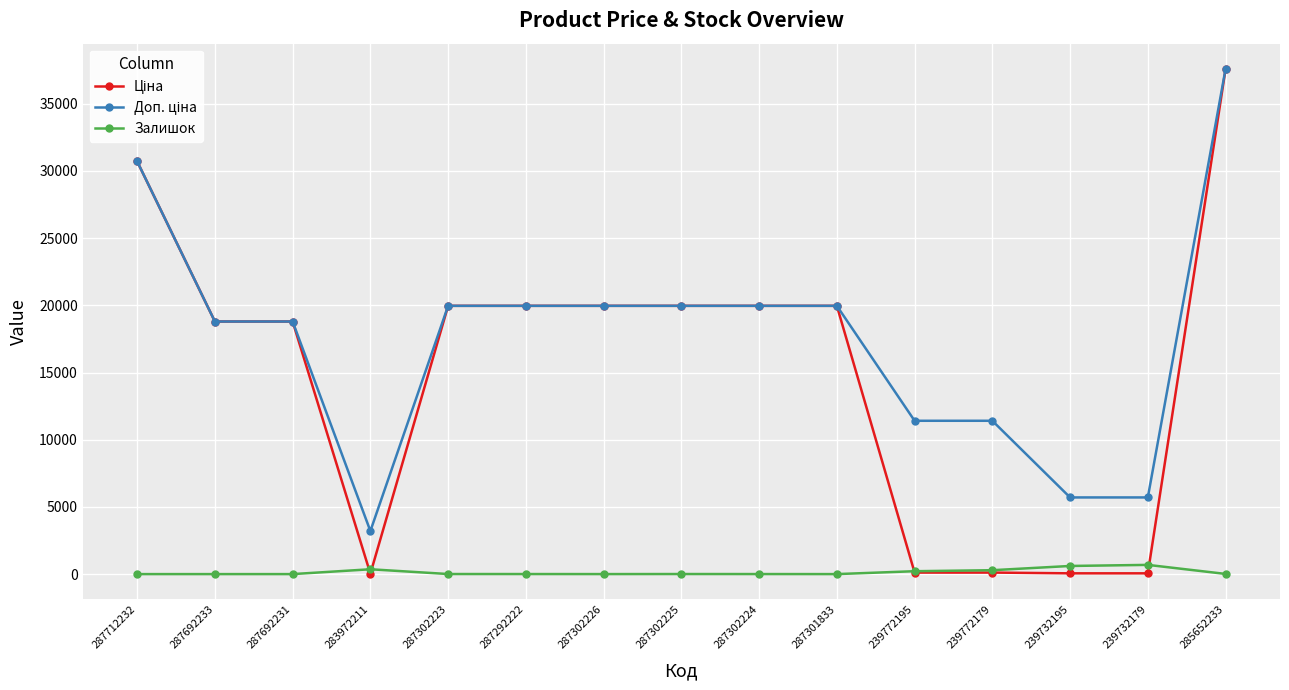

What is the total value across all series at 287692233?

37593.6